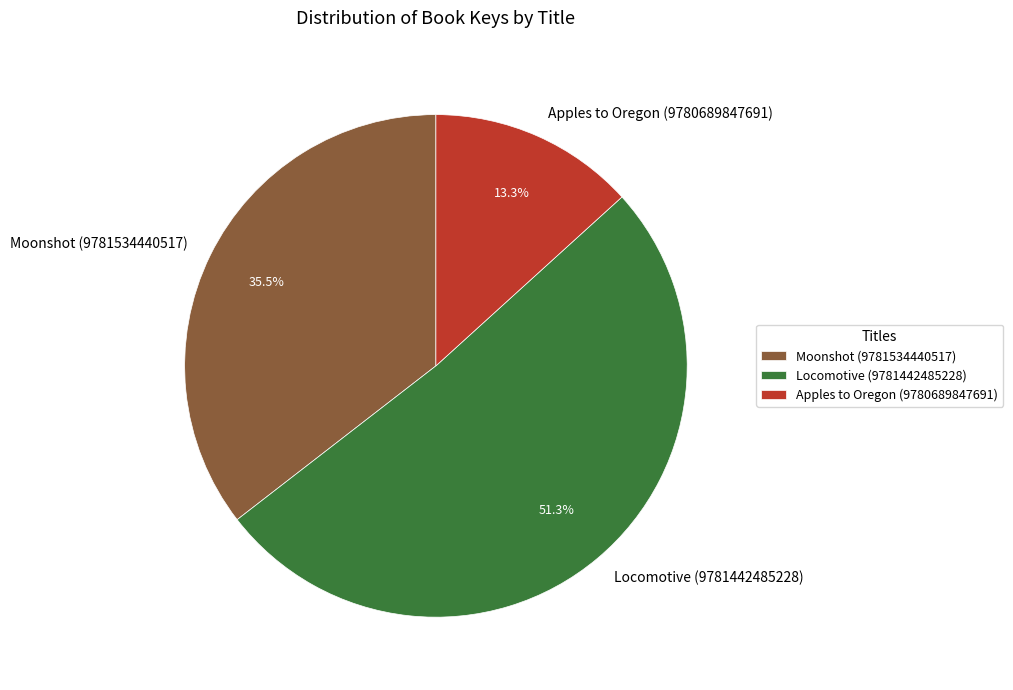

Which category accounts for the majority?

Locomotive (9781442485228)